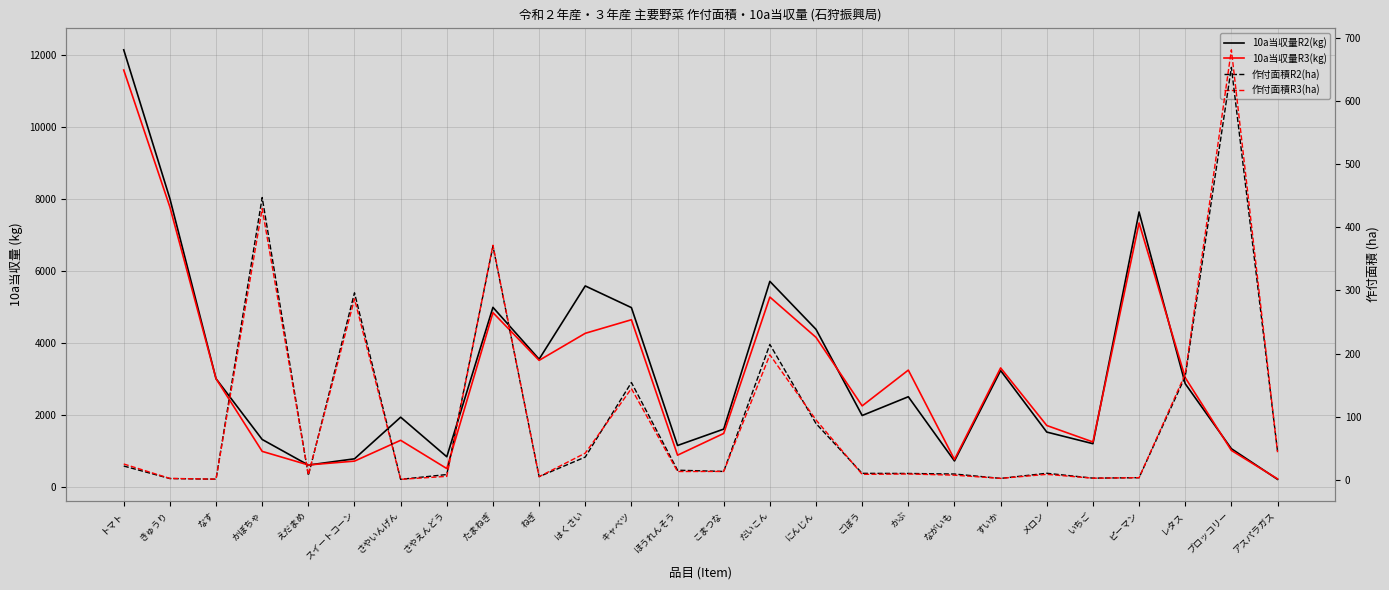

Rank the series at ピーマン from highest to lowest value.

10a当収量R2(kg), 10a当収量R3(kg), 作付面積R2(ha), 作付面積R3(ha)